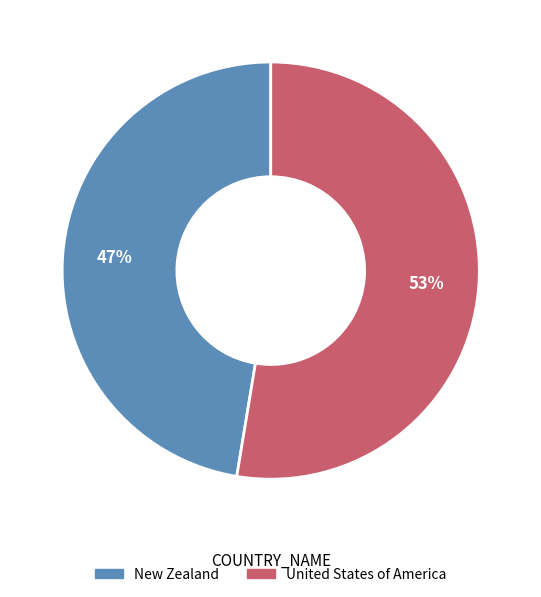

Which has a higher value, United States of America or New Zealand?

United States of America